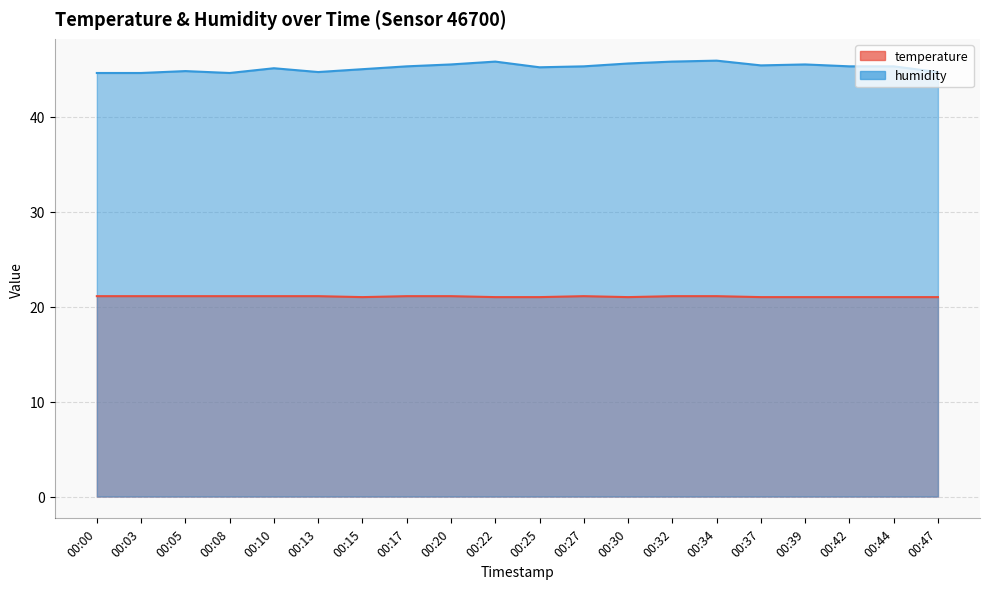

Count the number of categories in the chart.

20